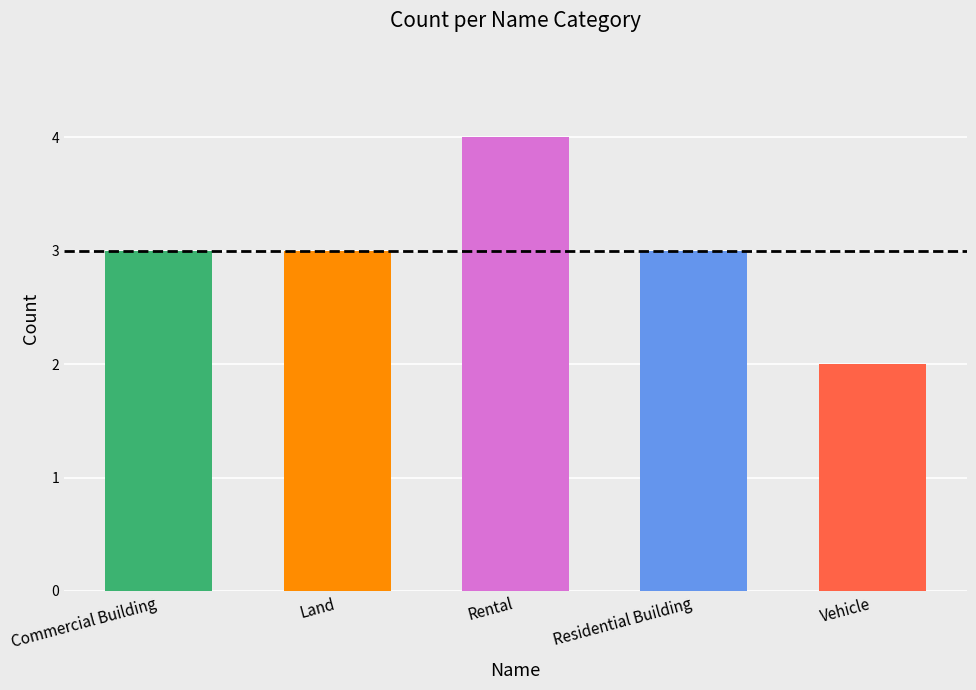

Reading left to right, extract all data points from this chart.

3	3	4	3	2